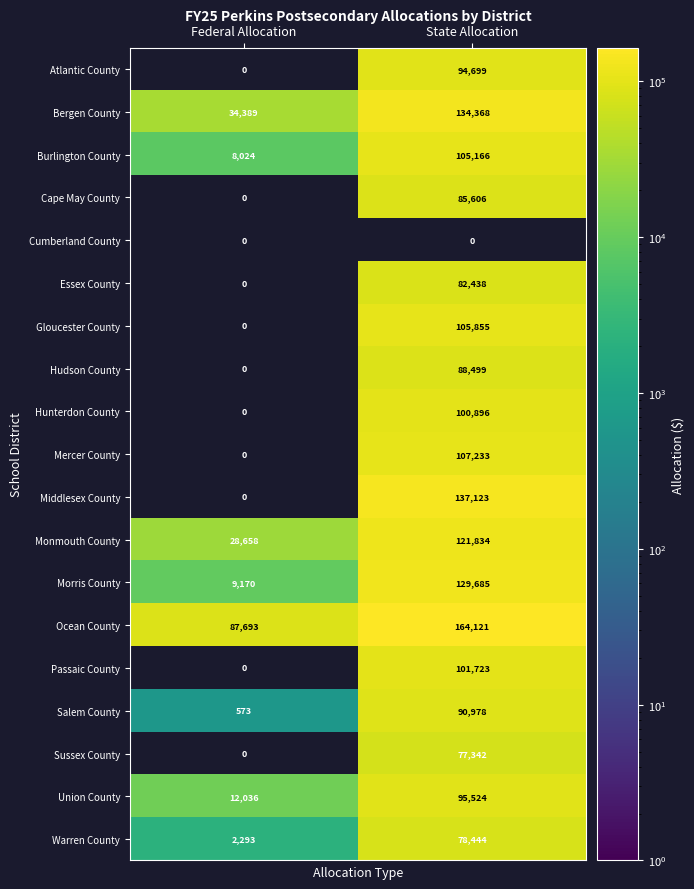

What is the sum of the Burlington County values at State Allocation and Federal Allocation?

113190